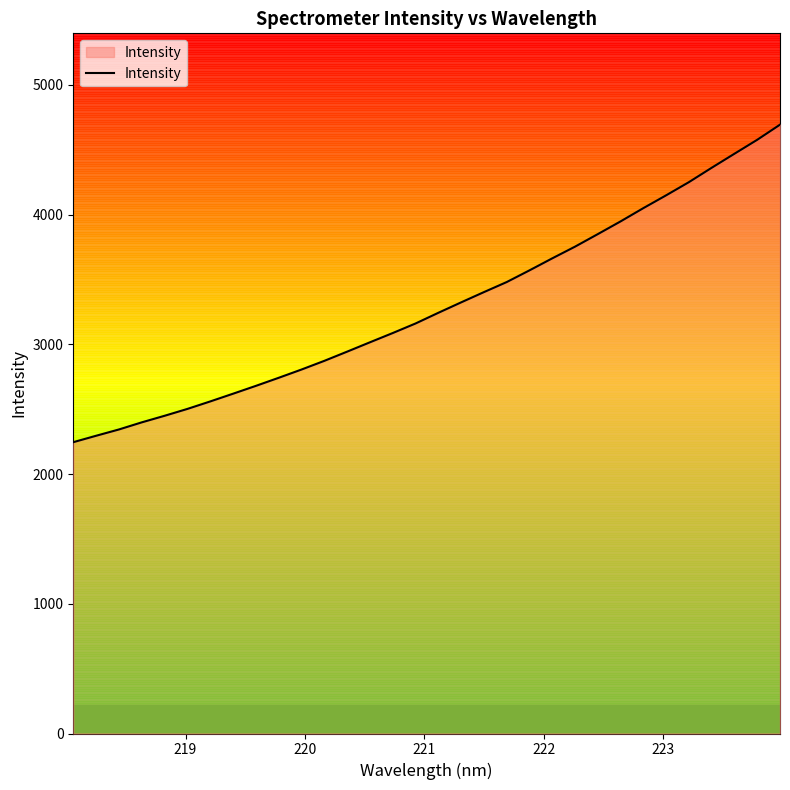

What is the maximum value shown in the chart?

4693.4